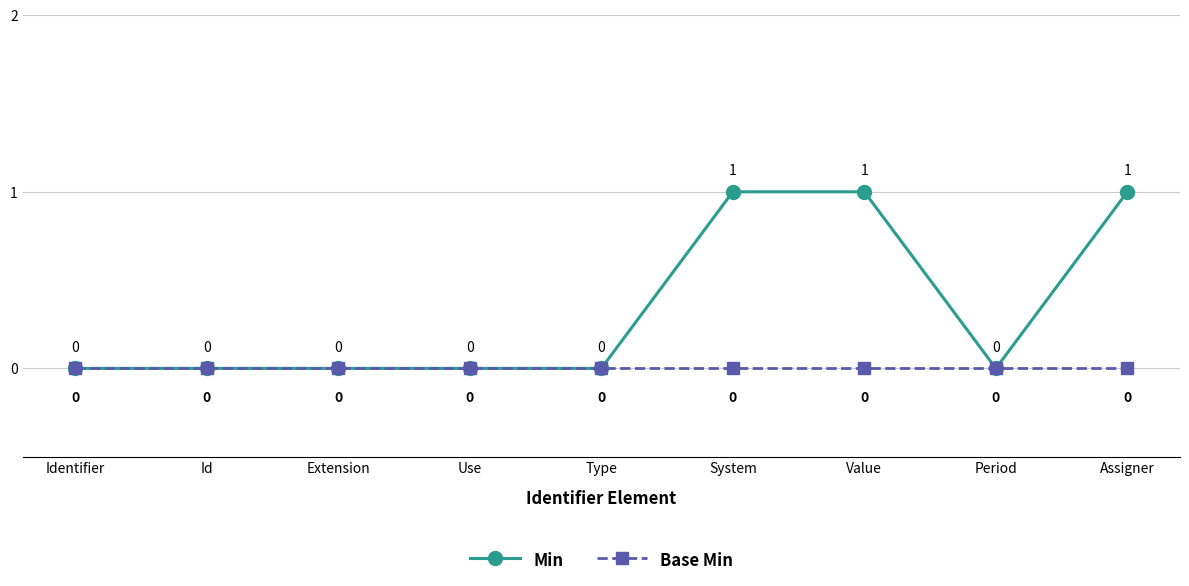

Count the number of categories in the chart.

9